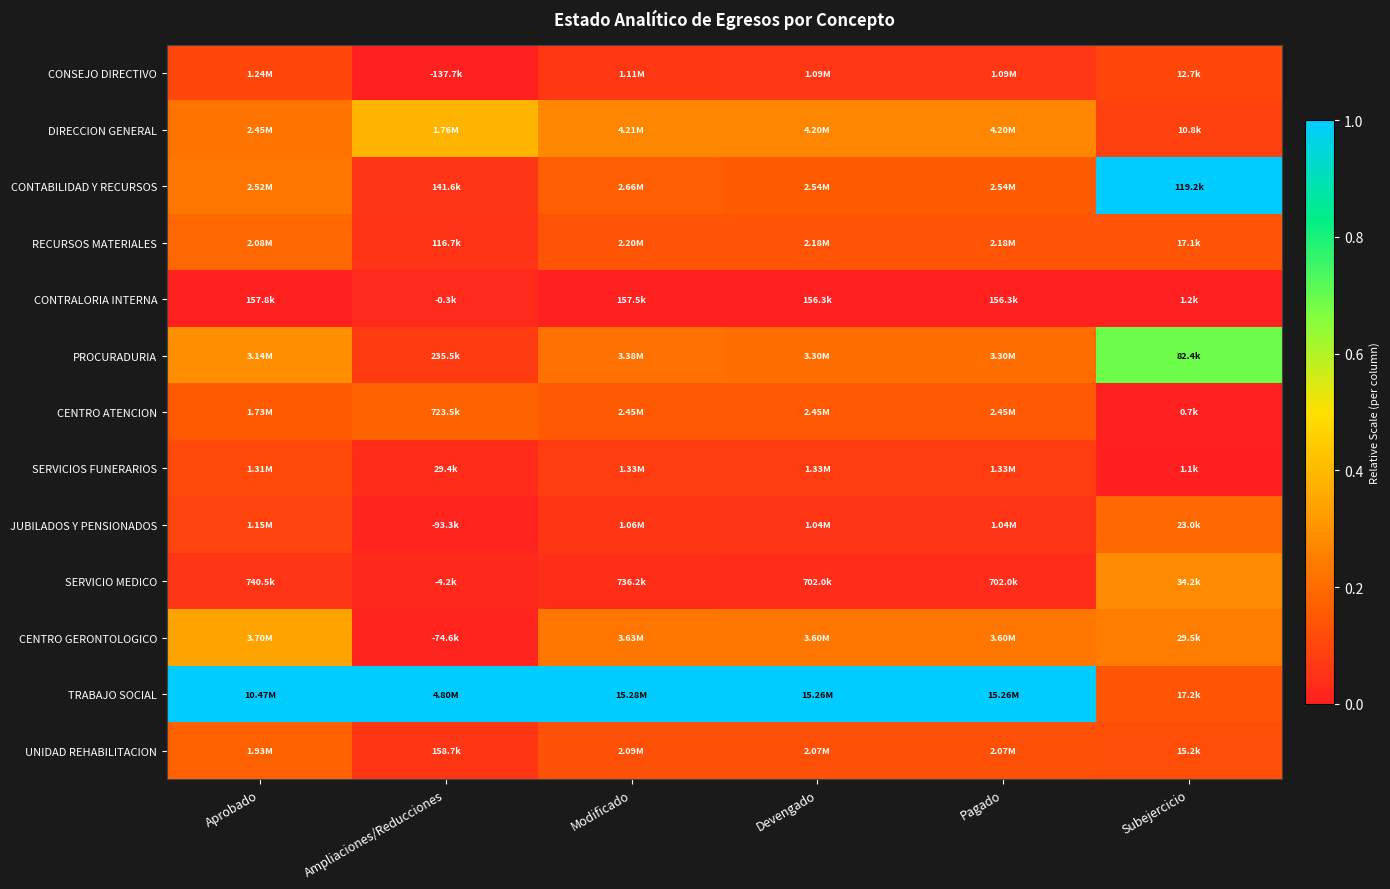

How many distinct data groups are displayed?

13